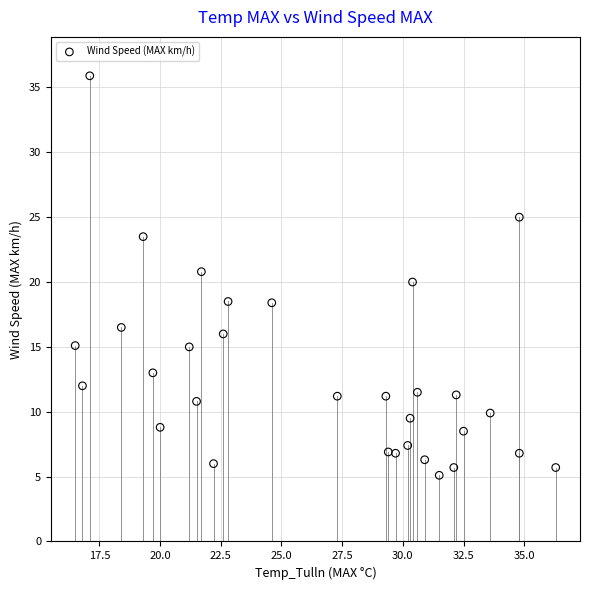

What is the range of Y values (max minus min)?

30.8